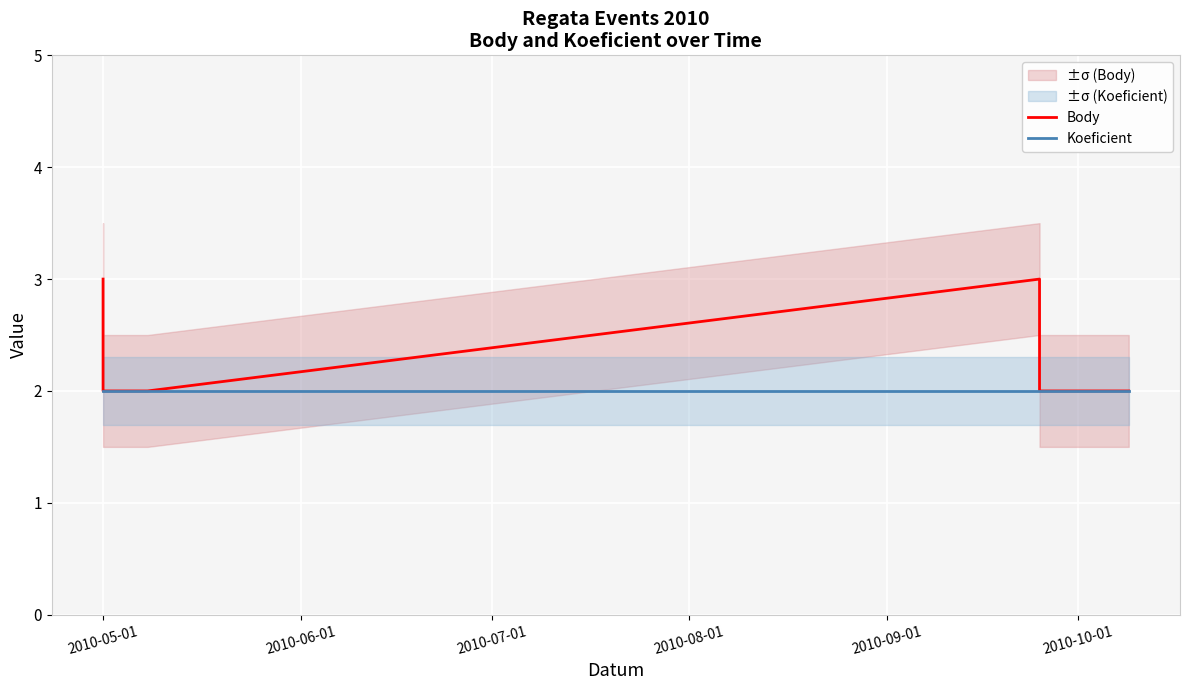

How many lines are shown in the chart?

2